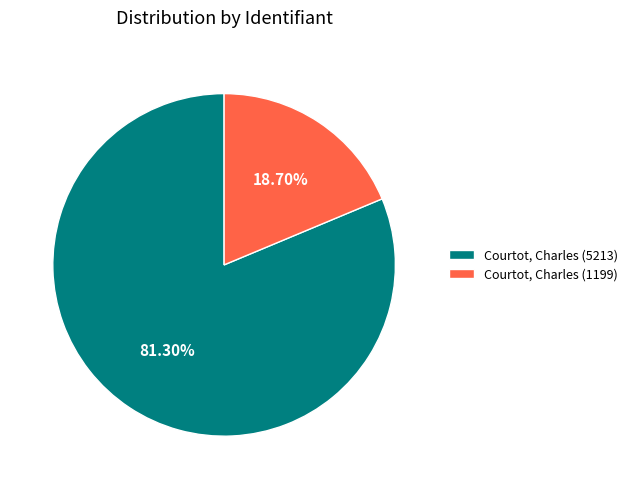

Between Courtot, Charles (1199) and Courtot, Charles (5213), which is larger?

Courtot, Charles (5213)